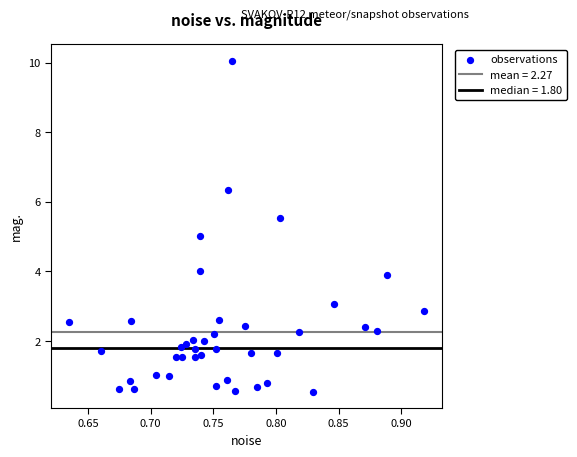

What is the range of Y values (max minus min)?

9.5